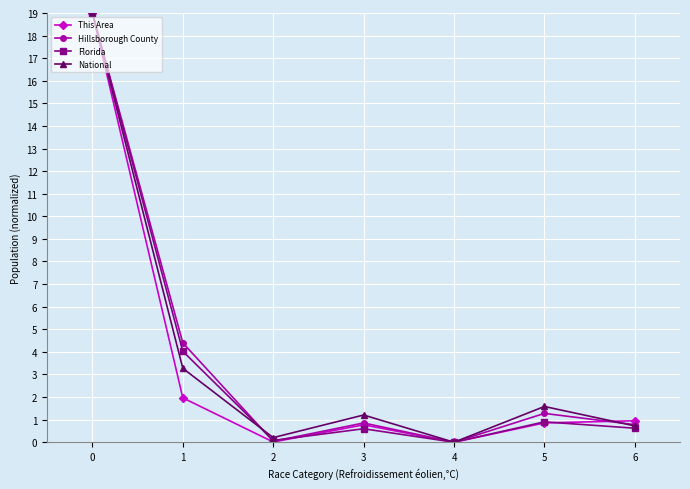

What is the highest value of the Hillsborough County series?

19.0